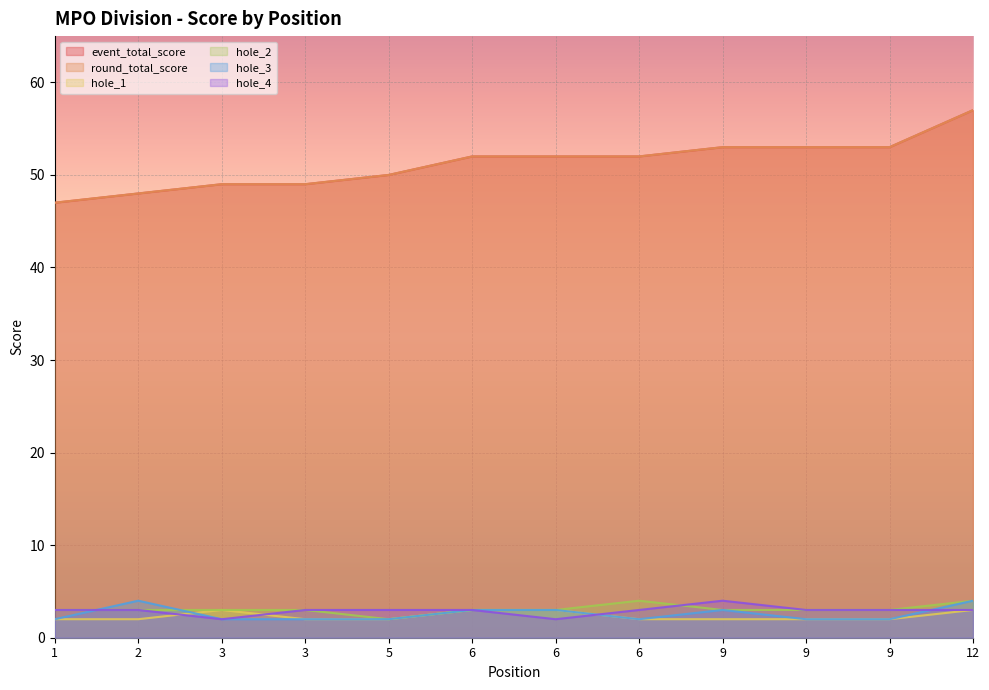

What is the value of the hole_2 point at the 10th from the left?

3